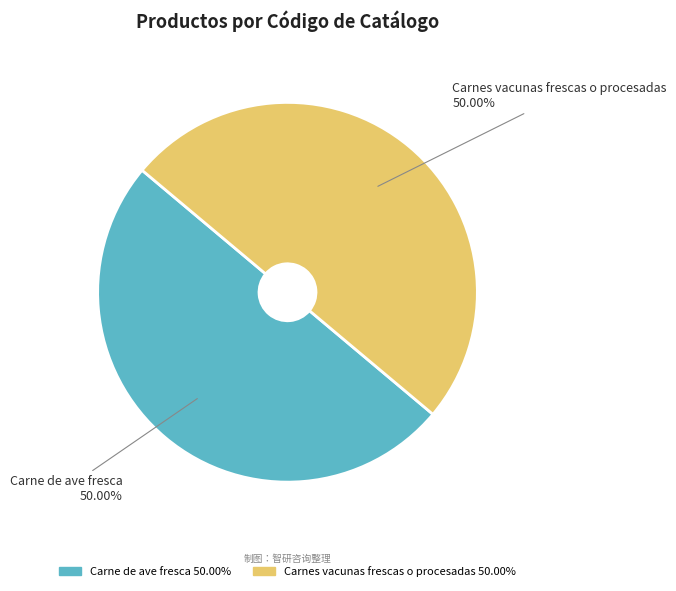

What is the ratio of the value at Carne de ave fresca 50.00% to the value at Carnes vacunas frescas o procesadas 50.00%?

1.0